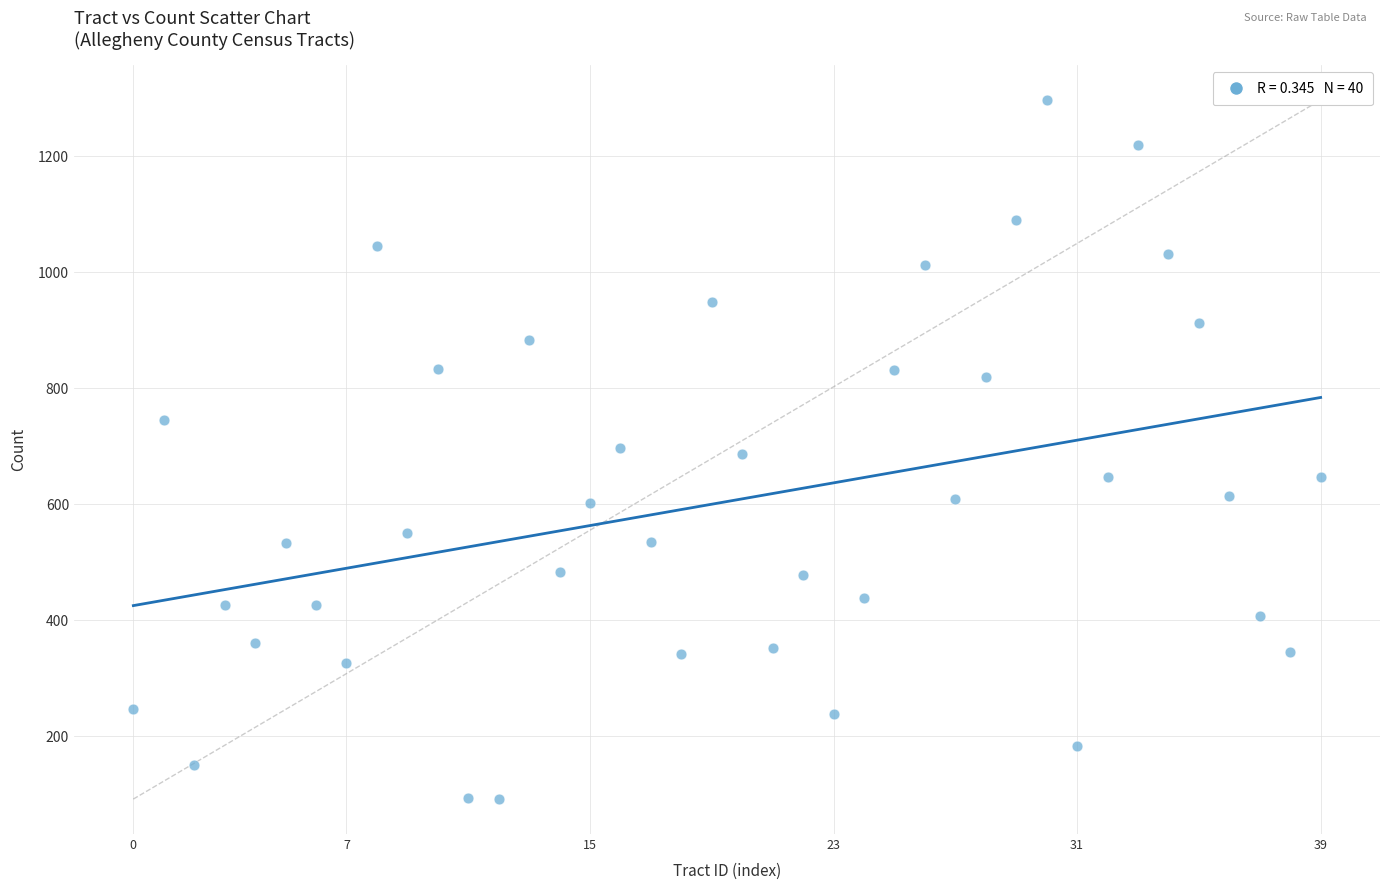

How many points are shown in the scatter plot?

40